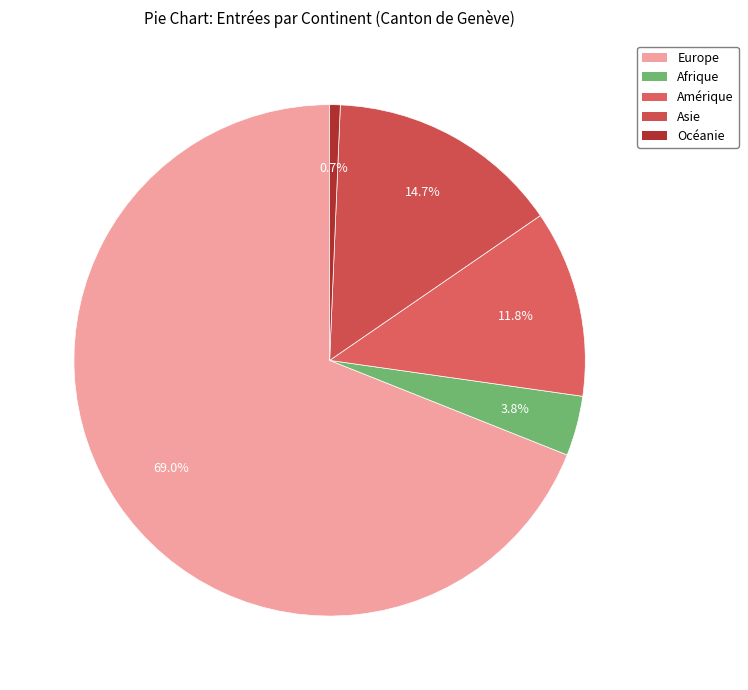

To the nearest percent, what is the difference between the largest and smallest slice percentages?

68%